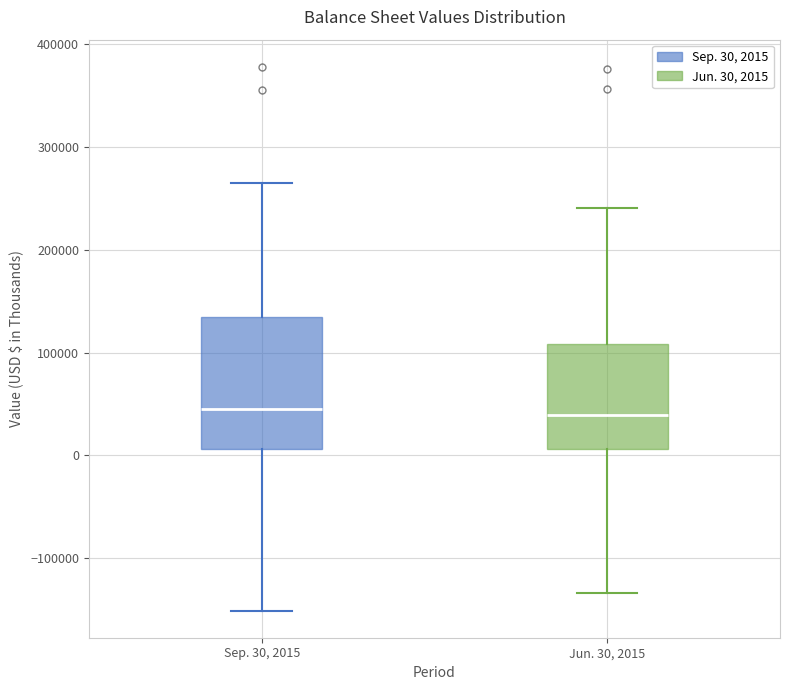

Reading left to right, transcribe this box plot: for each box, give where its median line is, the range the box spans, and where its two whiskers end, as read against the y-axis. The values are not printed on the chart, so give them approximately, as read against the axis.

Sep. 30, 2015: median 40000, box 10000 to 130000, whiskers -150000 to 260000
Jun. 30, 2015: median 40000, box 10000 to 110000, whiskers -130000 to 240000